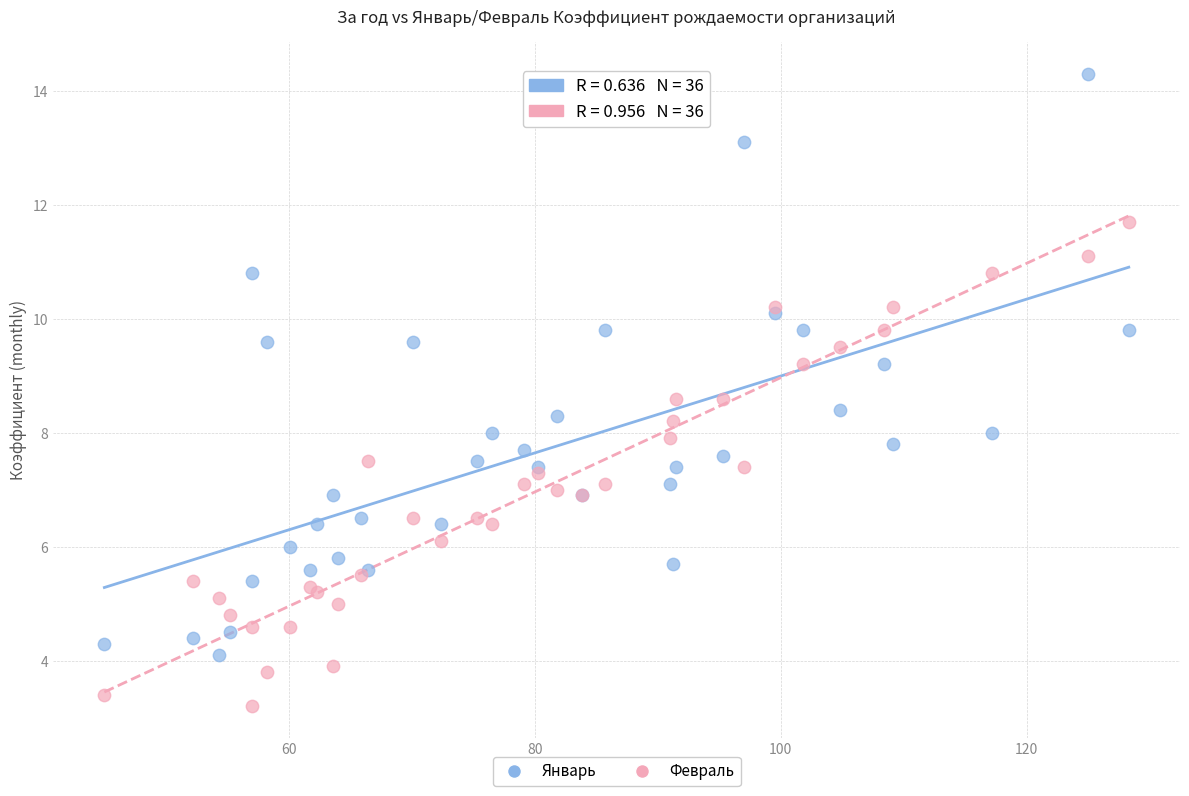

Which series has the widest spread of Y values?

Январь